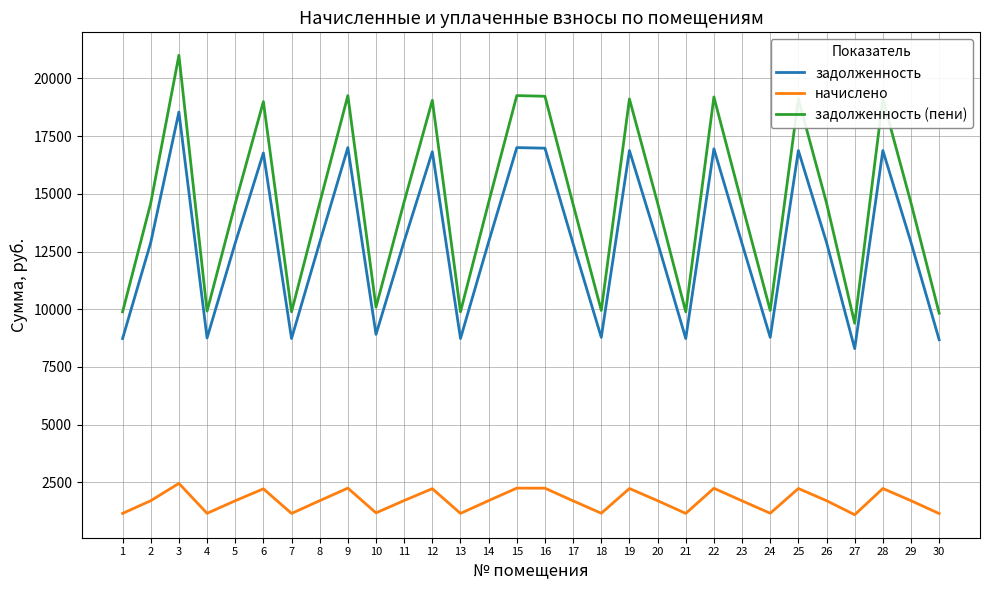

At how many categories does at least one series exceed 3723?

30